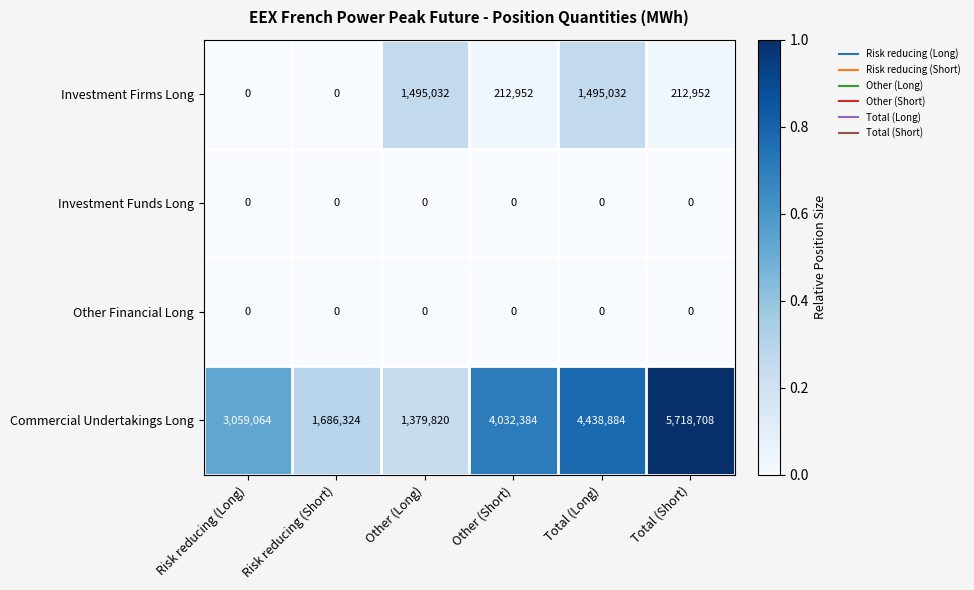

What is the difference between the second highest and minimum values in the Investment Firms Long series?

1495032